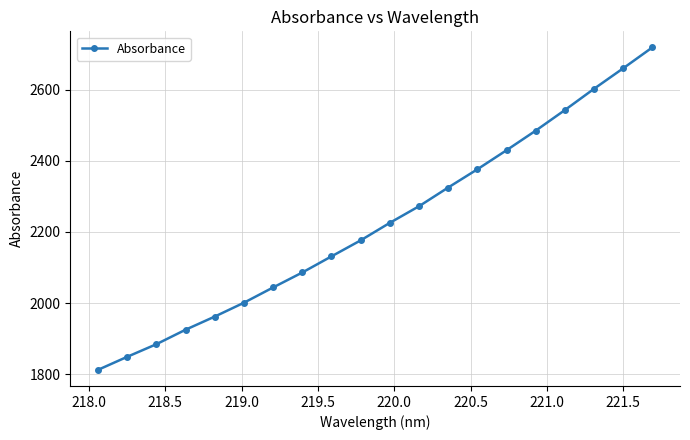

True or false: the data has more than 1 interior local peaks.

False